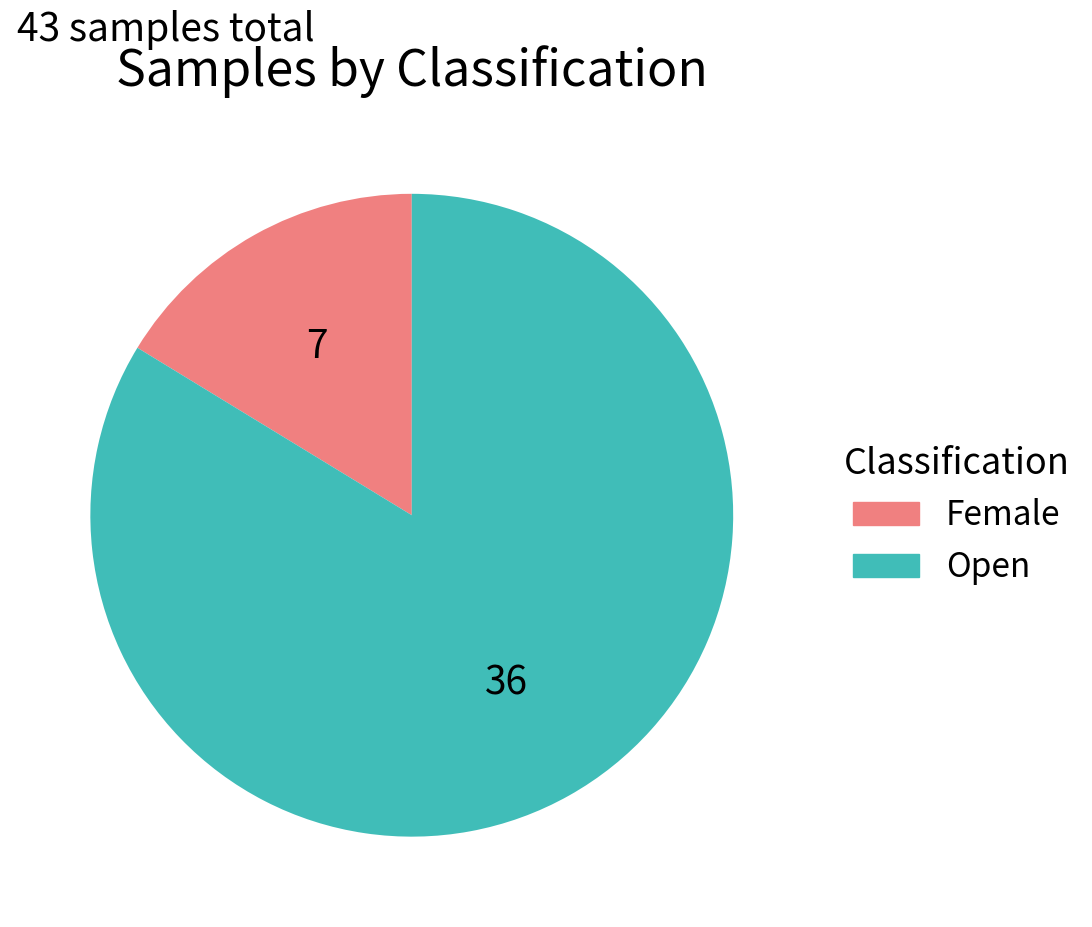

Is it true that Open is 72% of the pie?

False